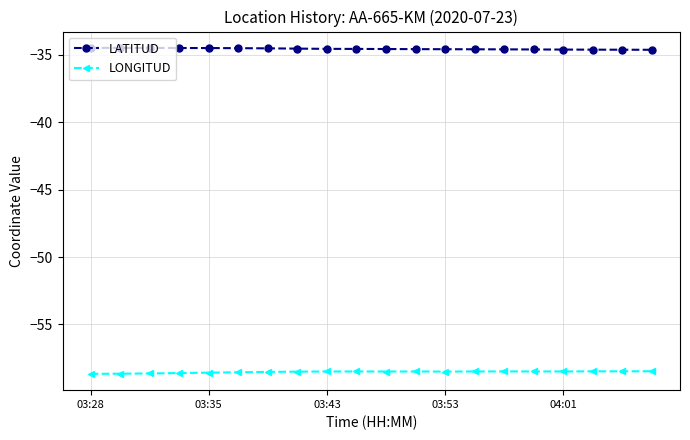

True or false: LATITUD and LONGITUD cross at least once.

False